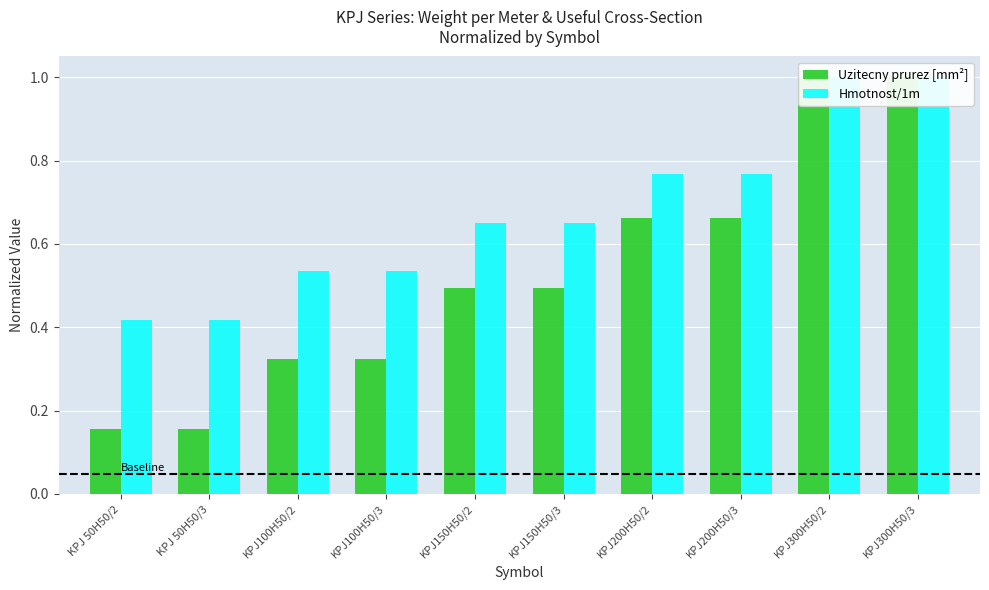

What is the sum of the Uzitecny prurez [mm²] values at KPJ300H50/3 and KPJ100H50/2?

1.3